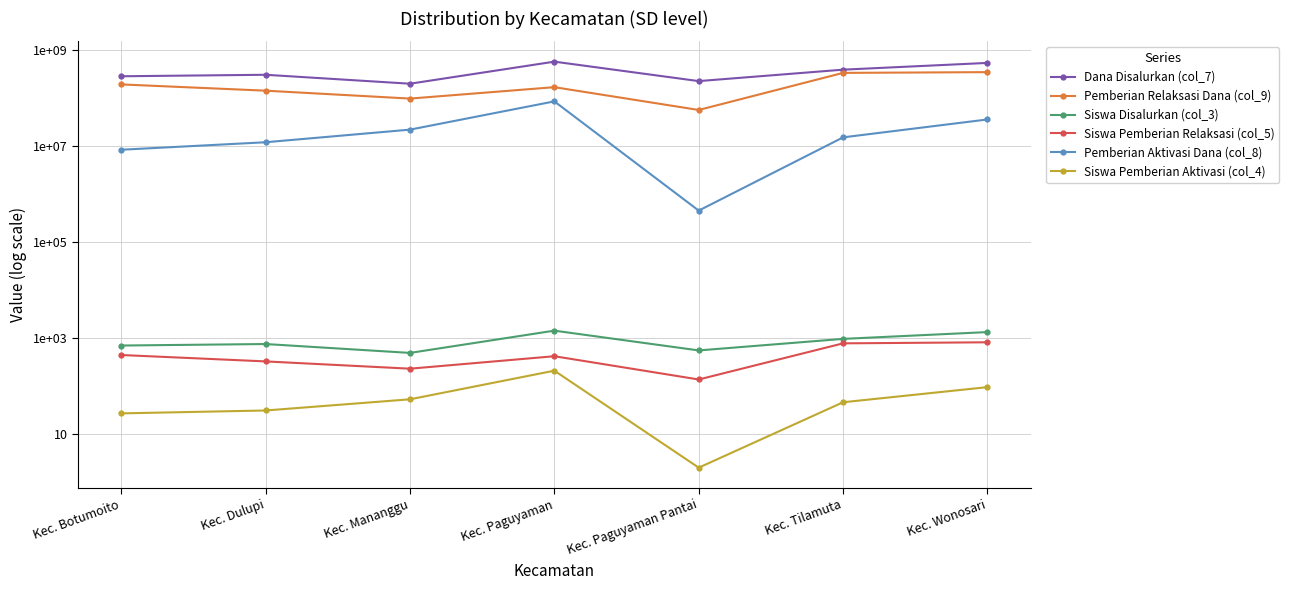

Which series changed the most between Kec. Botumoito and Kec. Dulupi?

Pemberian Relaksasi Dana (col_9)